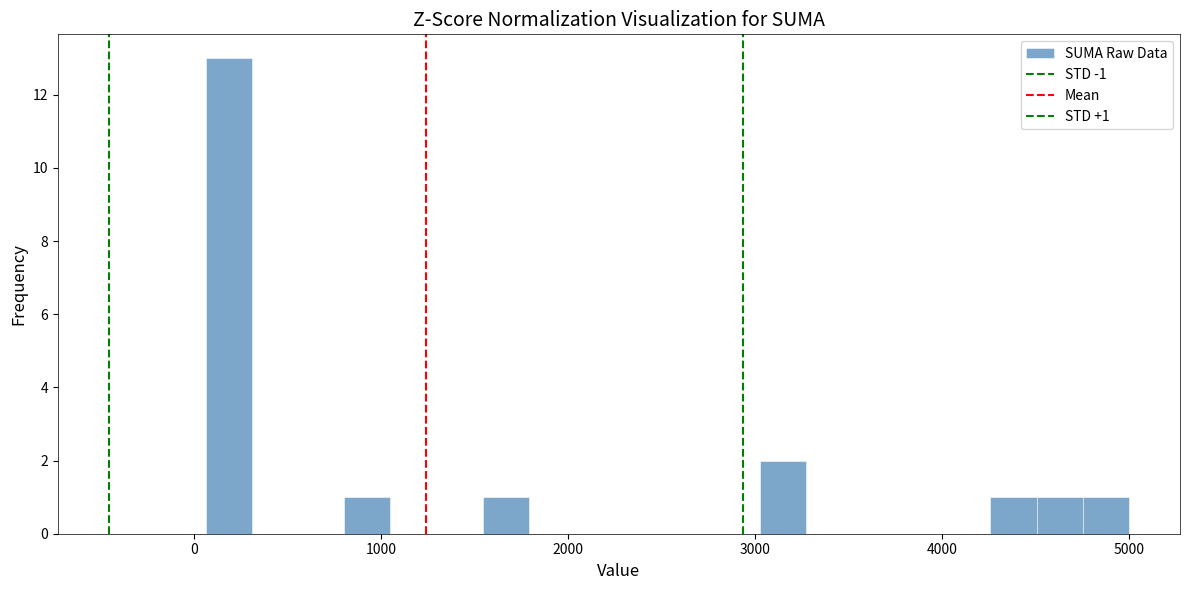

Read against the x-axis, roughly where is the centre of the tallest bar?

200